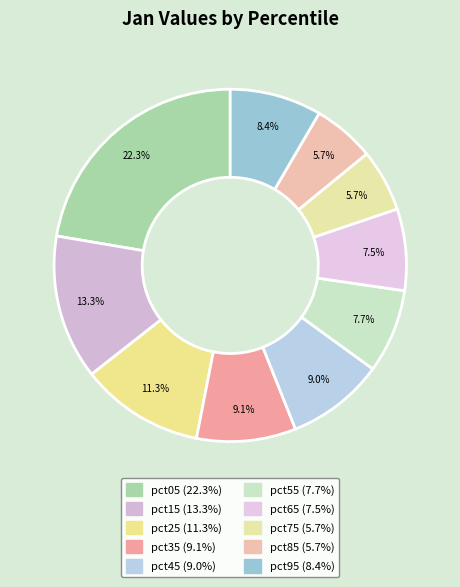

Is there any slice that represents more than half of the pie?

No